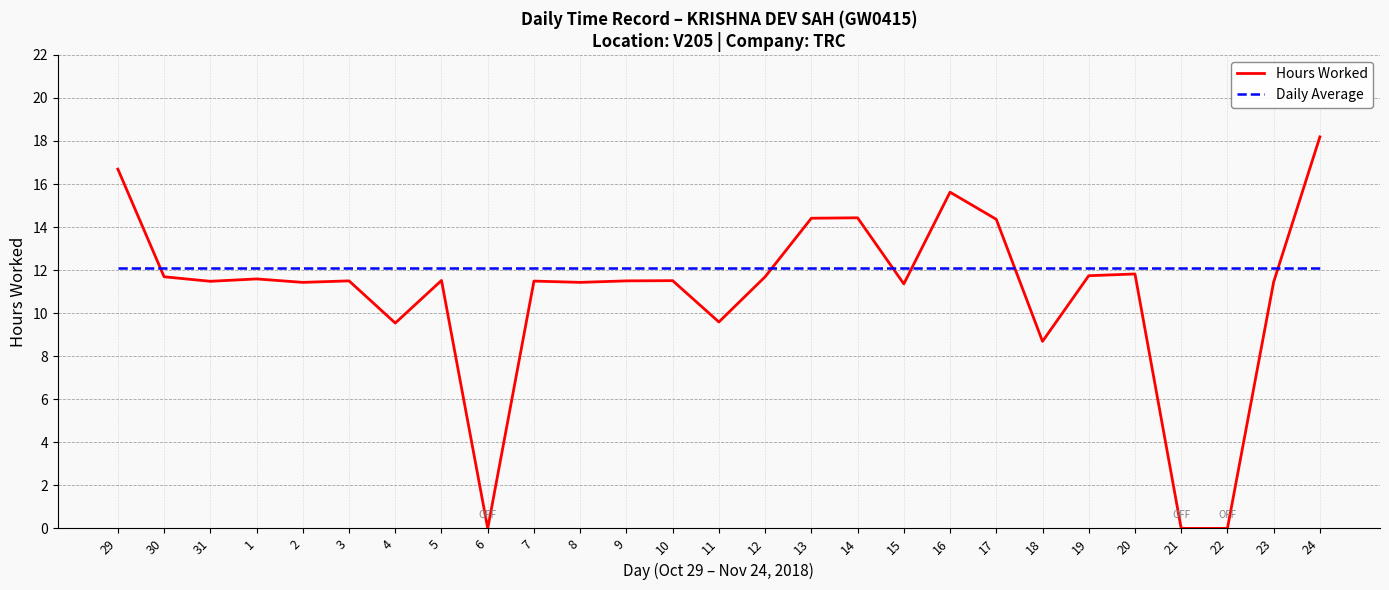

Which series has the largest total across all categories?

Daily Average